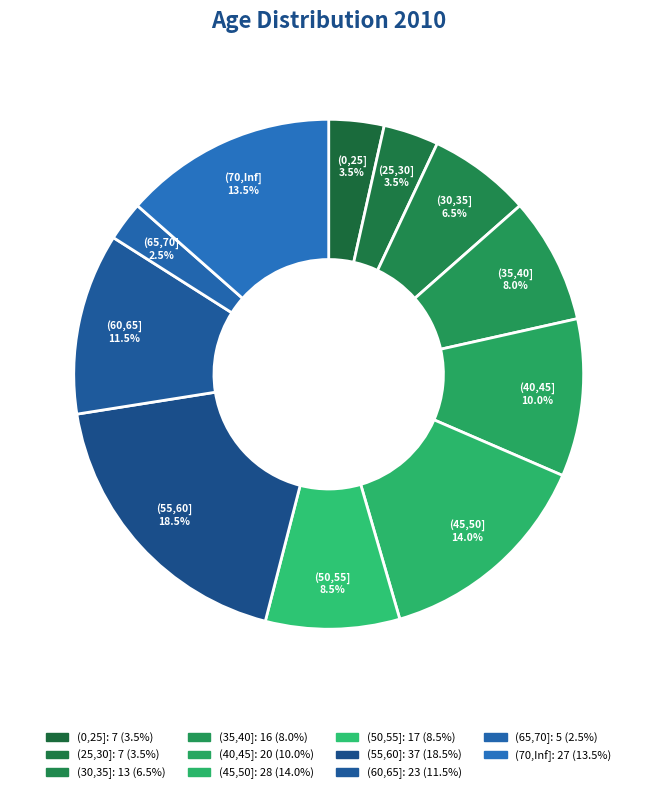

To the nearest percent, what is the average slice percentage?

9%